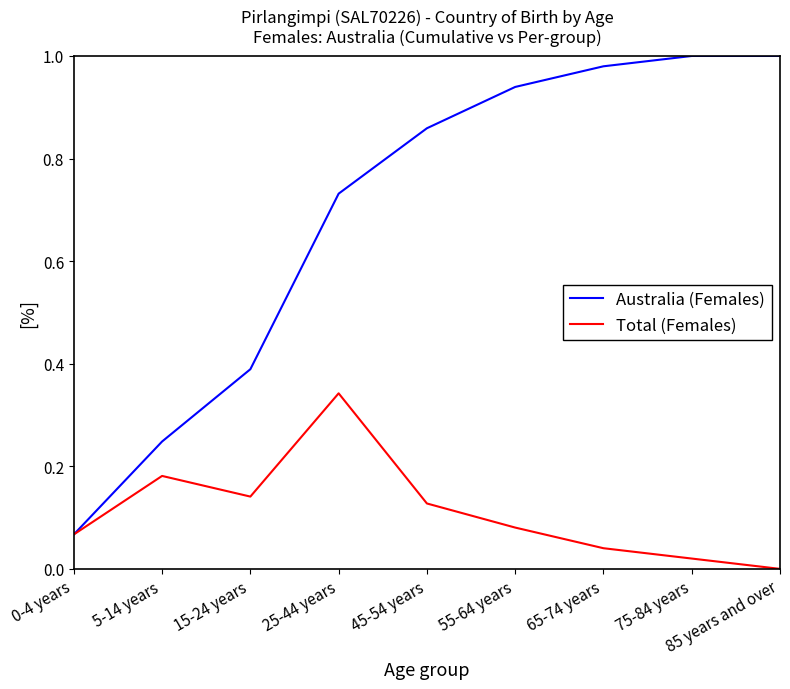

Is the value of Australia (Females) at 85 years and over greater than the value of Total (Females) at 5-14 years?

Yes